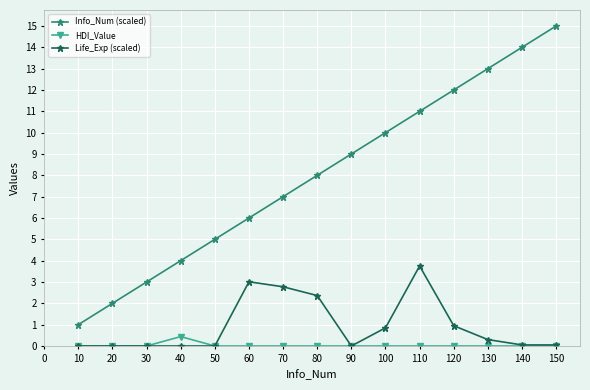

True or false: HDI_Value and Info_Num (scaled) cross at least once.

False